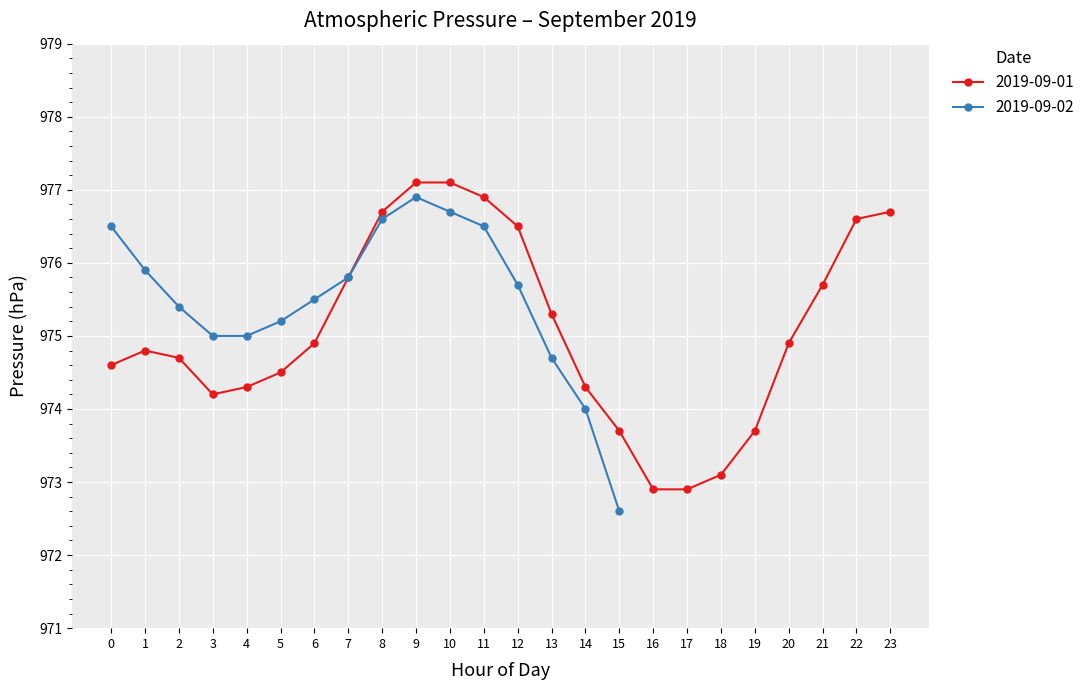

The chart shows a value of 974.5 at 2019-09-01 05:00. True or false?

True